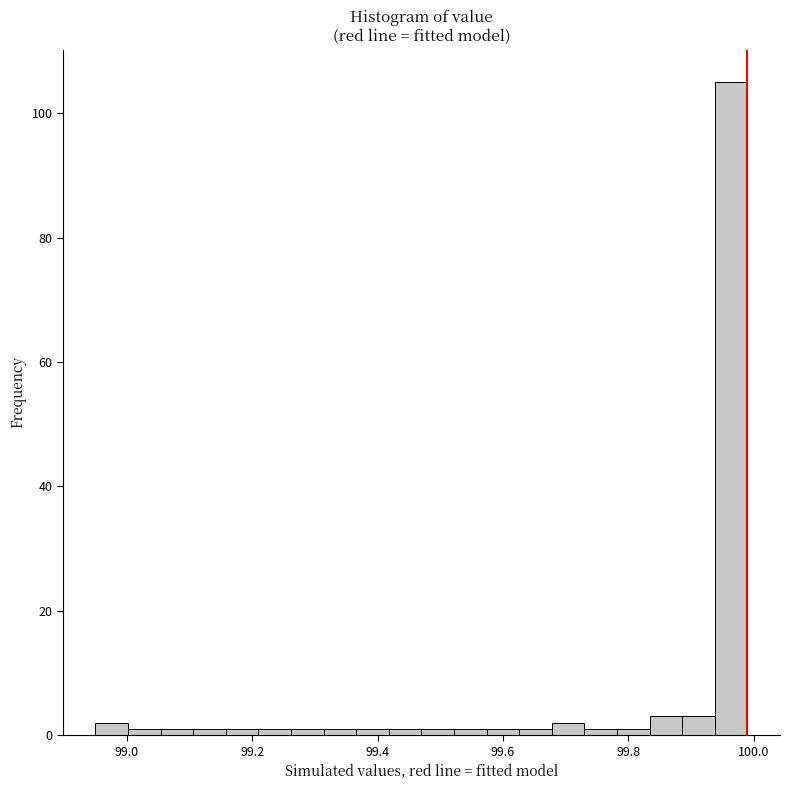

Read against the x-axis, roughly where is the centre of the tallest bar?

99.96